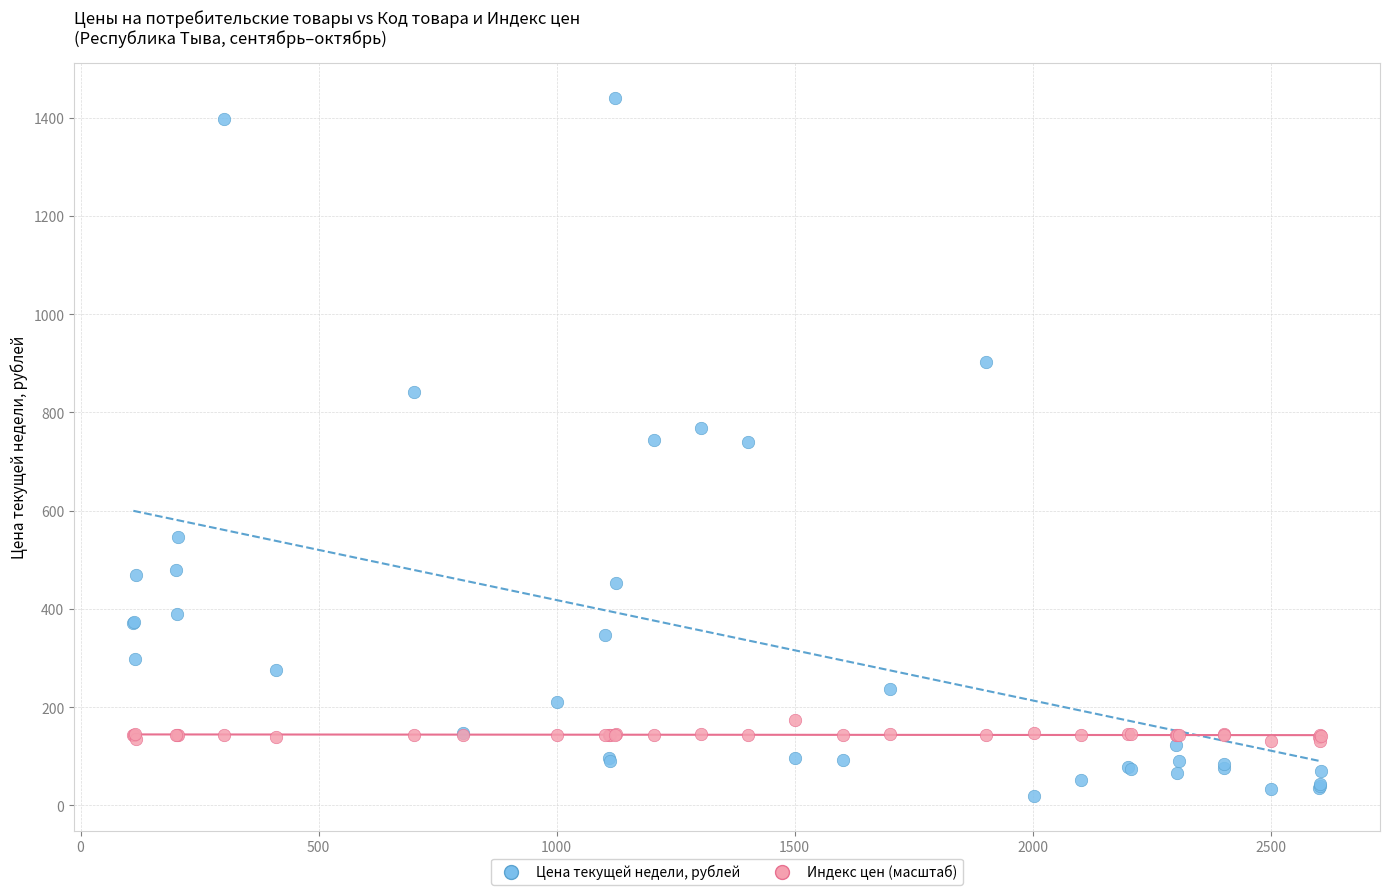

What are all the series names shown in the legend?

Цена текущей недели, рублей, Индекс цен (масштаб)